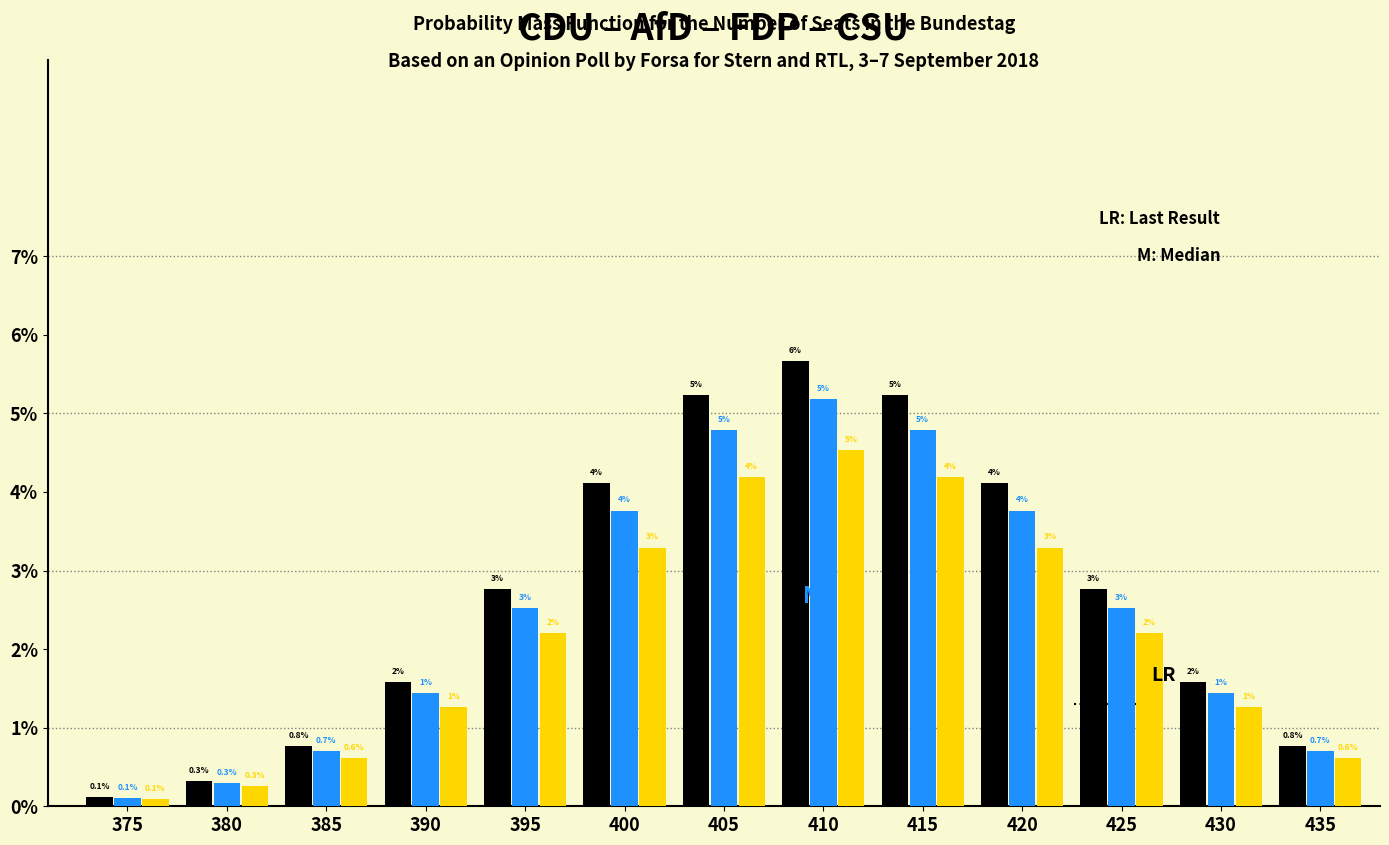

Are the bars grouped side by side (vs. stacked)?

Yes